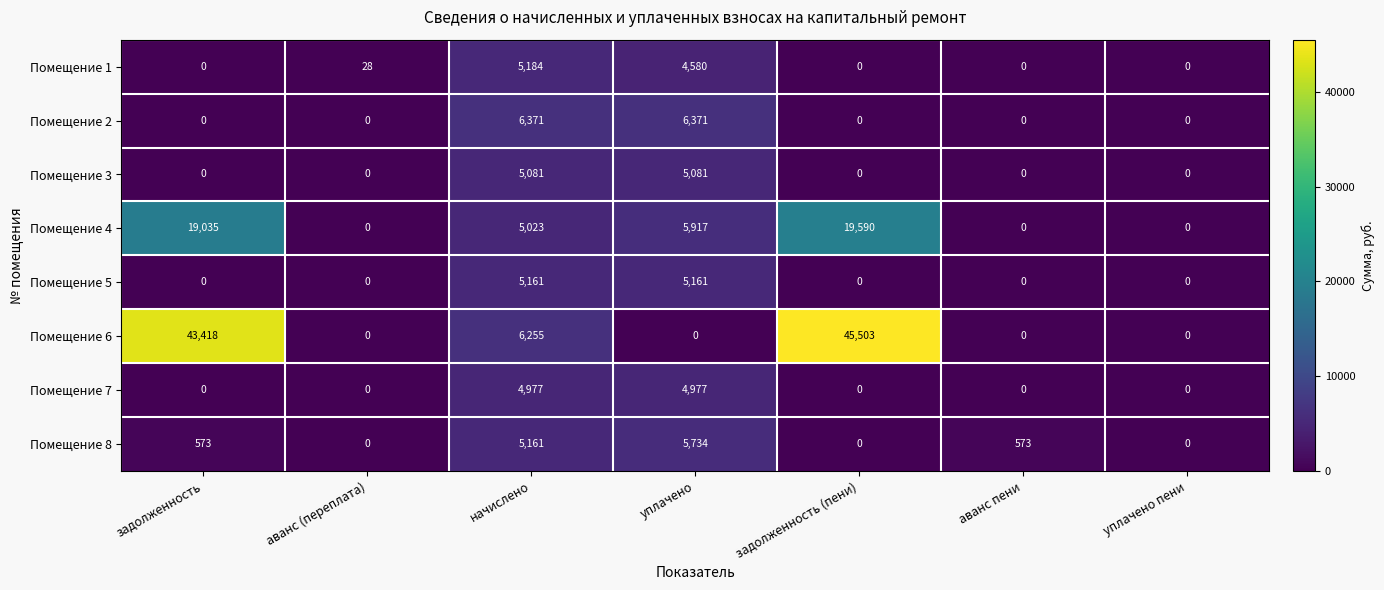

What is the difference between the maximum and minimum values in the Помещение 1 series?

5184